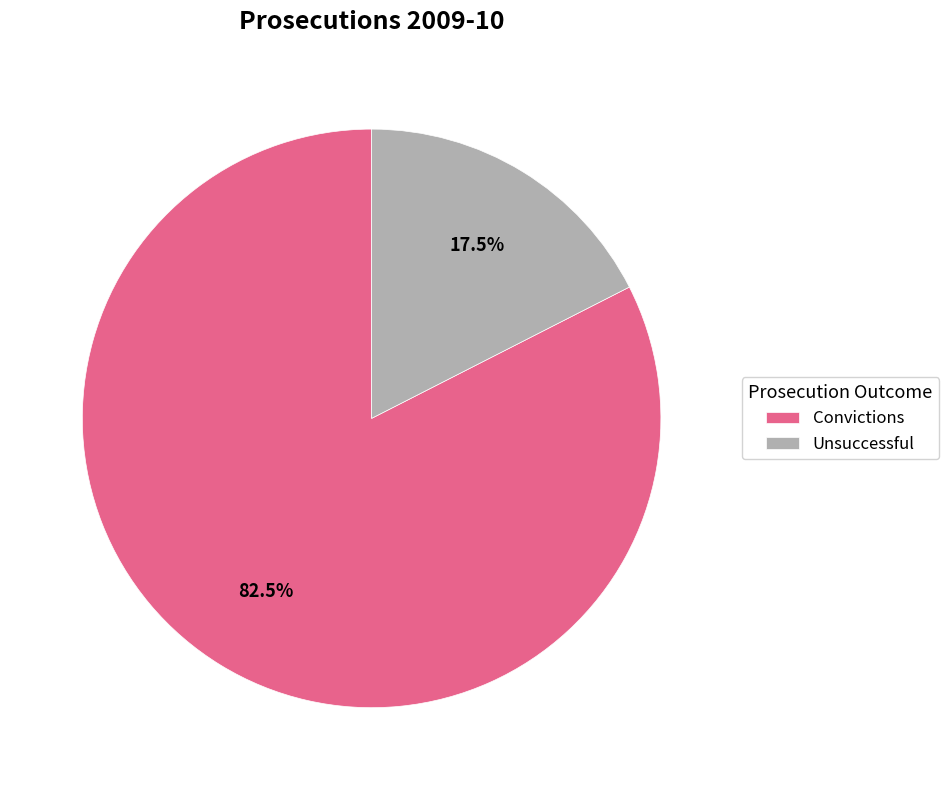

To the nearest percent, what is the difference between the largest and smallest slice percentages?

65%